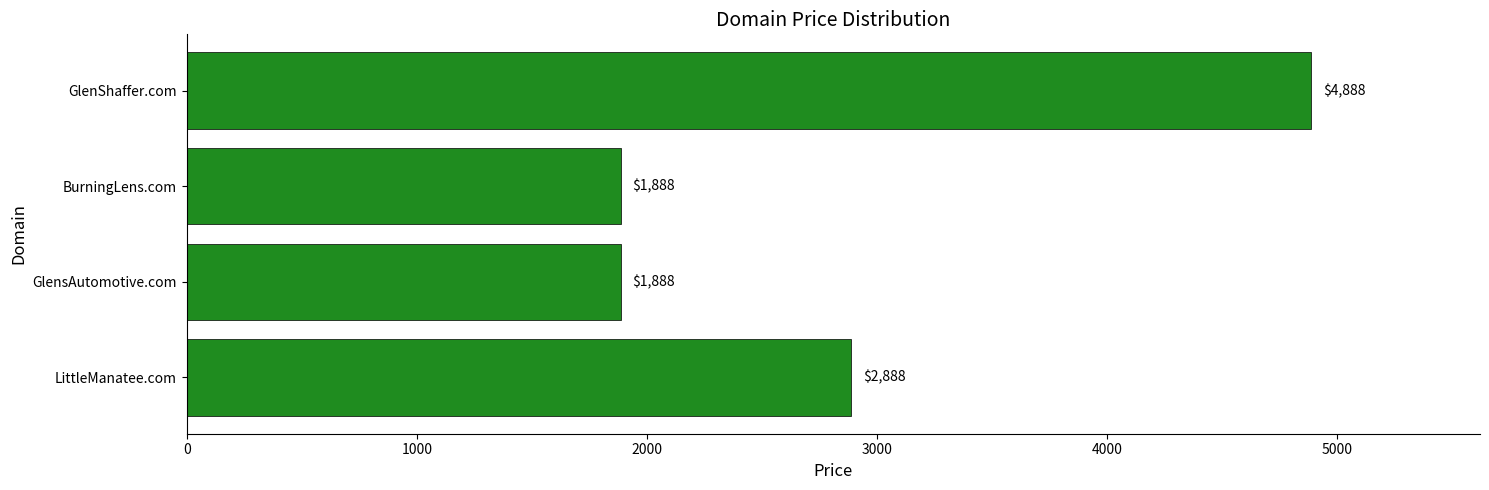

What is the difference between the second highest and minimum values?

1000